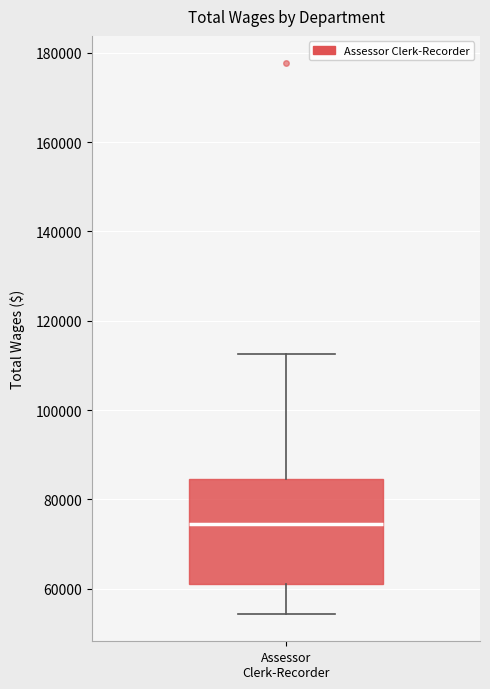

Read this box plot against the y-axis: the position of the median line, the range covered by the box, and the ends of both whiskers. The values are not printed on the chart, so give them approximately, as read against the axis.

median 74000, box 62000 to 84000, whiskers 54000 to 112000